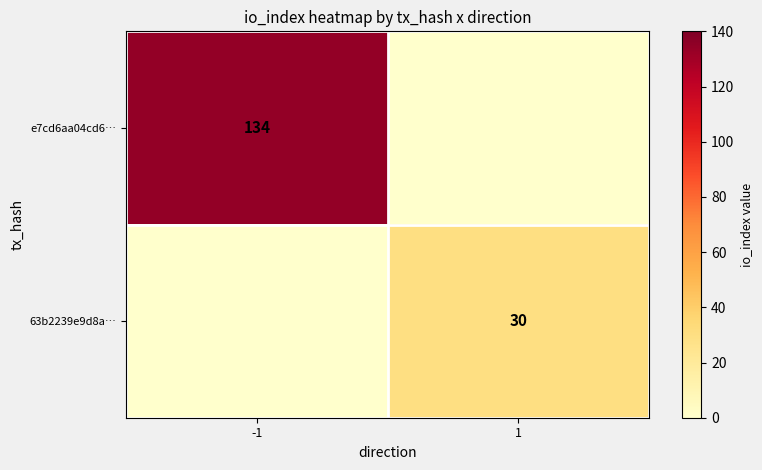

At how many categories does at least one series exceed 9?

2